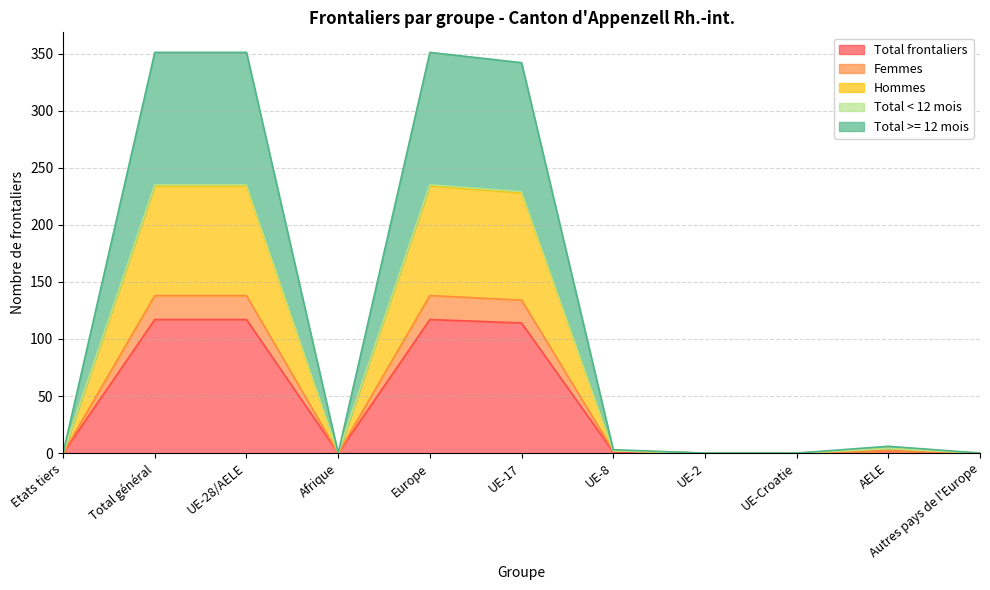

Where is the first local minimum for Total >= 12 mois?

Afrique